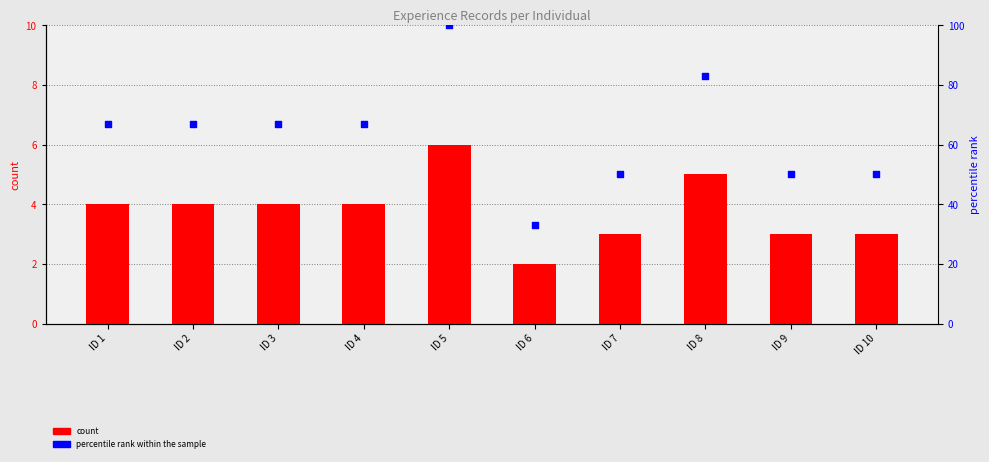

Which series has the largest Y range (max minus min)?

percentile rank within the sample